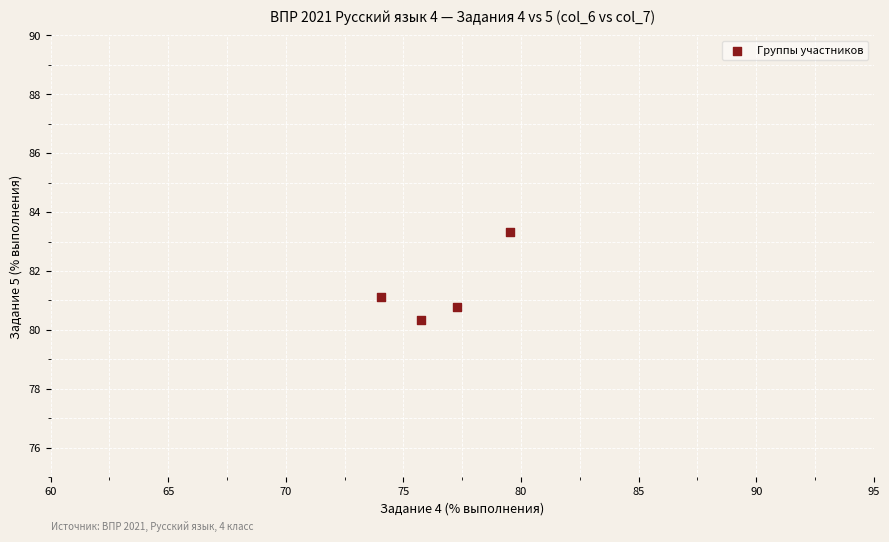

What is the range of X values (max minus min)?

5.5